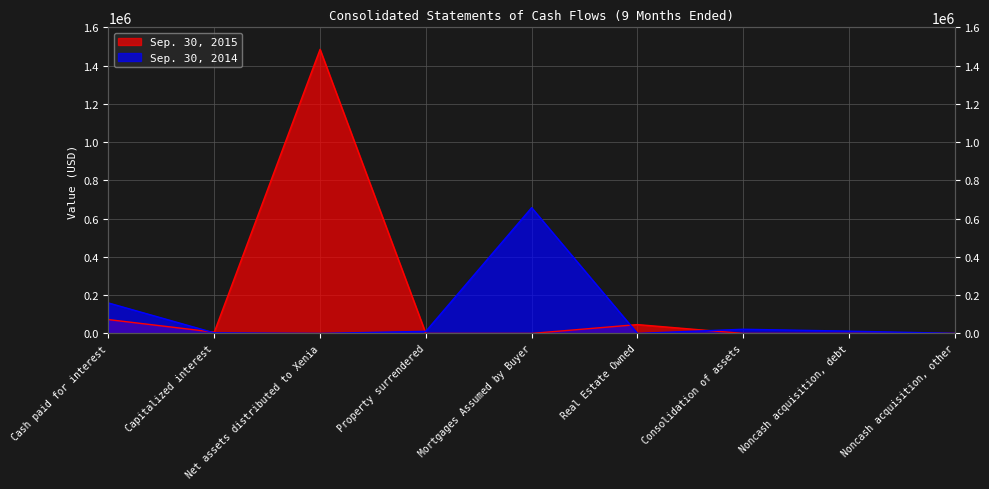

What is the difference between the highest and lowest values at Capitalized interest?

3547